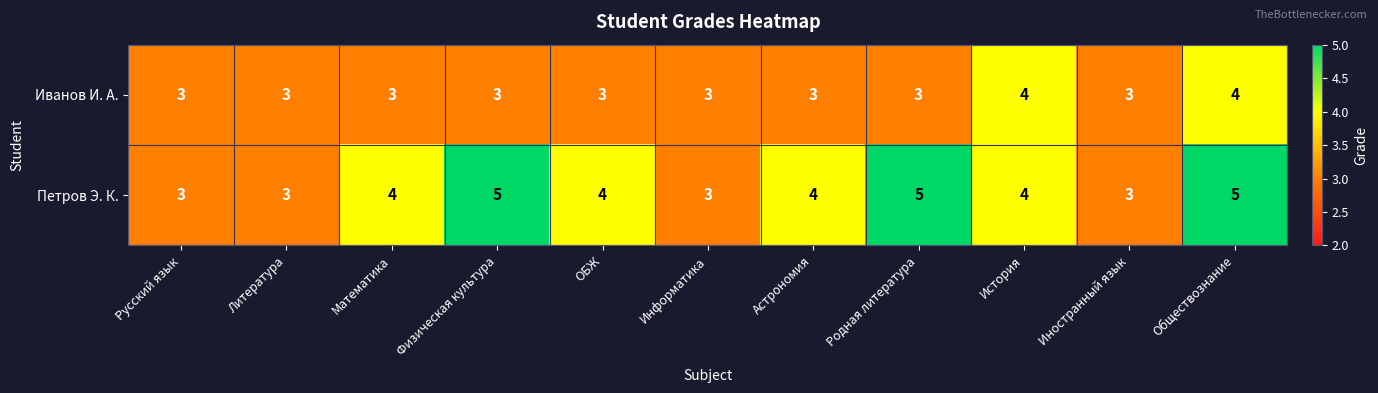

Which series has the largest total across all categories?

Петров Э. К.